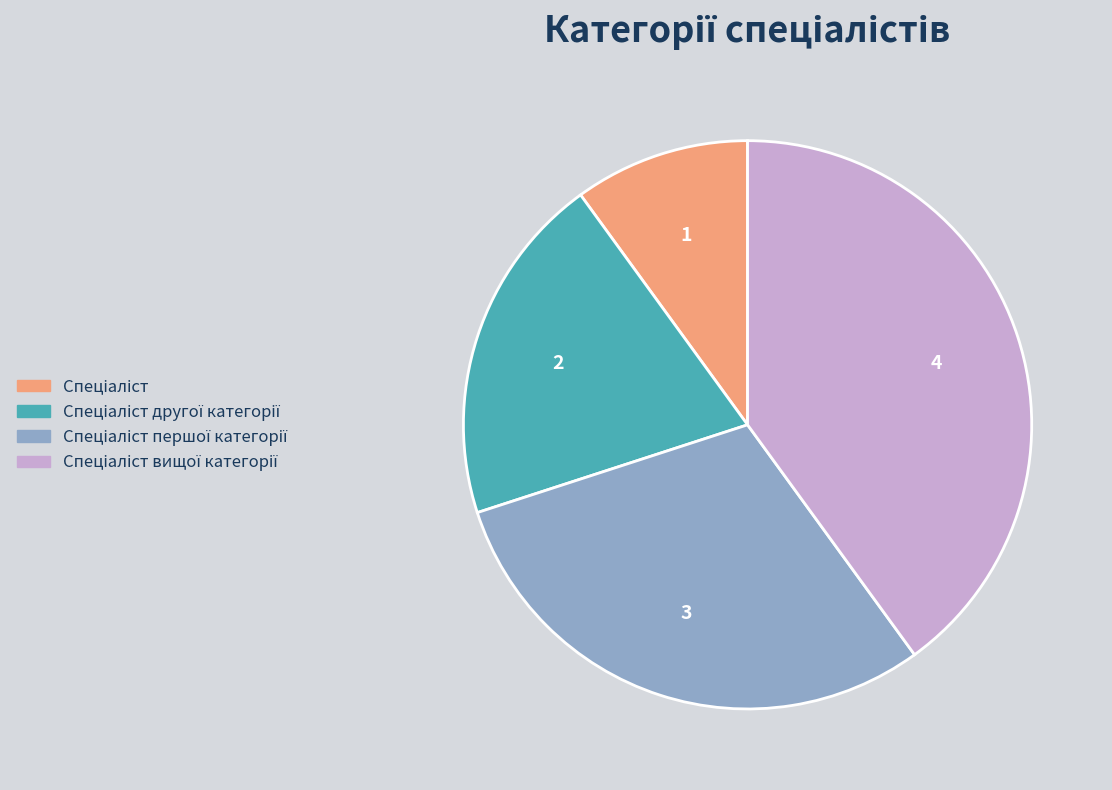

Does any single category account for the majority?

No